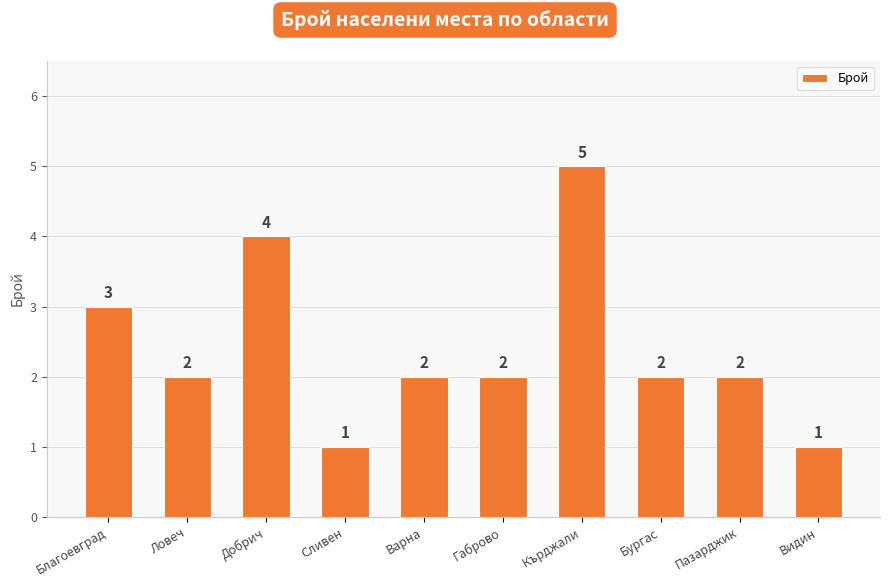

At which label is the value closest to 3?

Благоевград